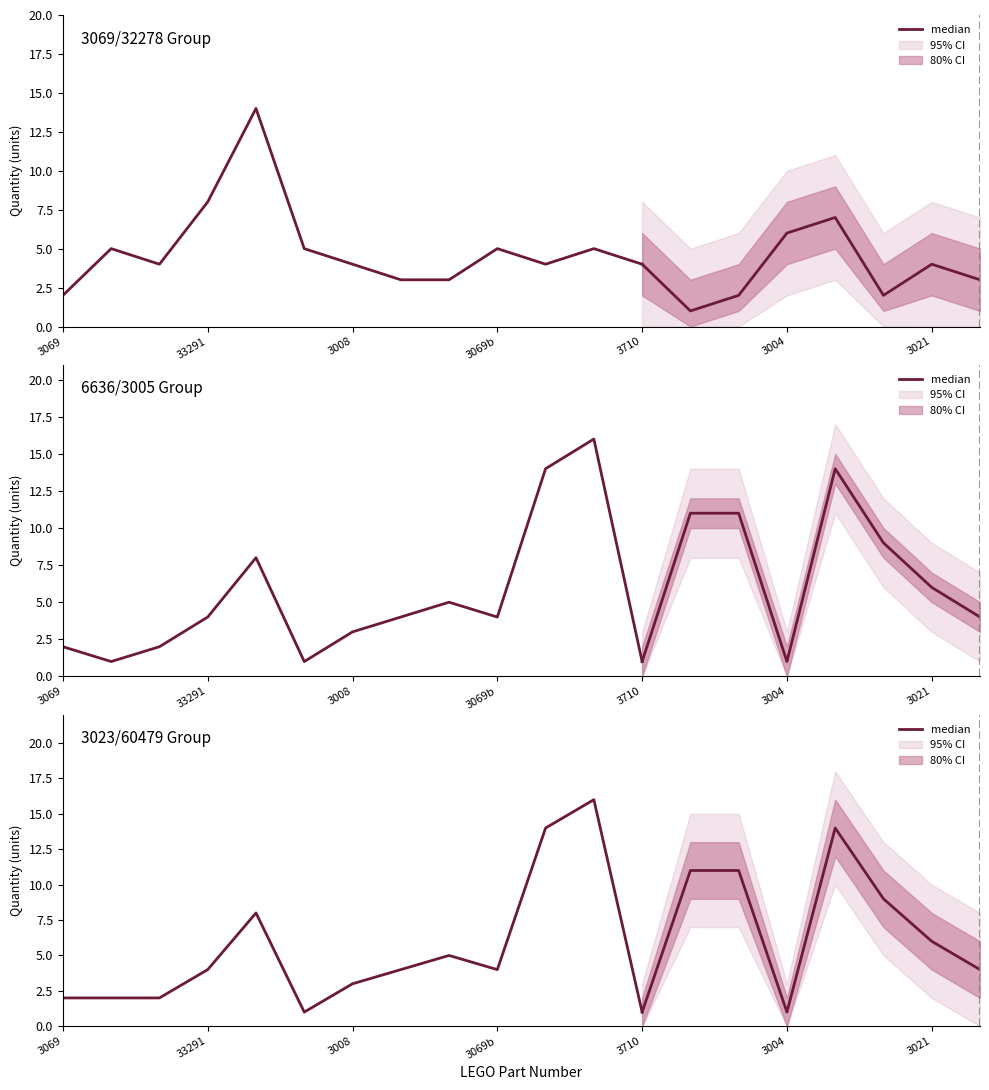

How many lines are shown in the chart?

1